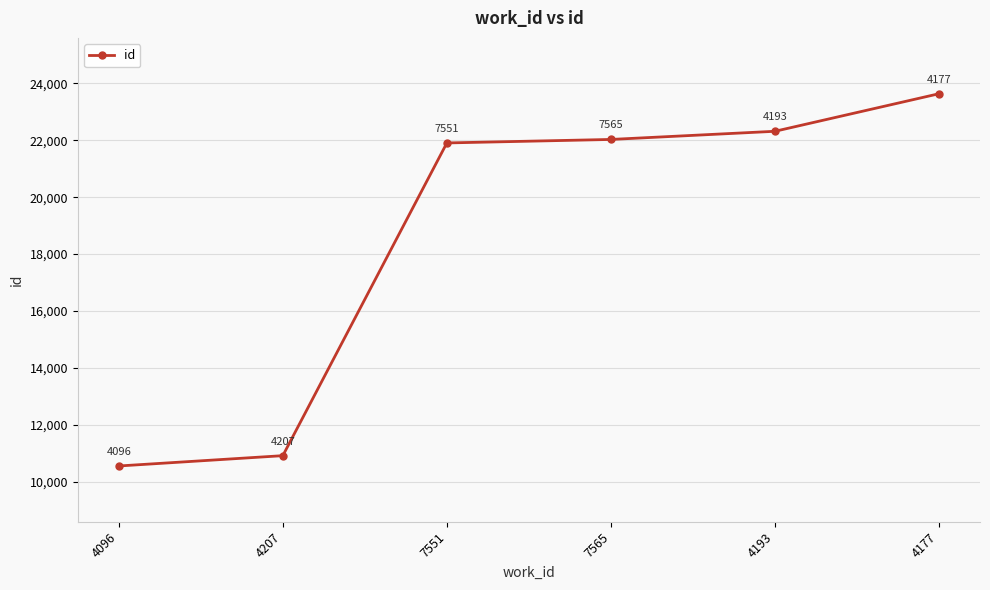

Does the chart have visible grid lines?

Yes